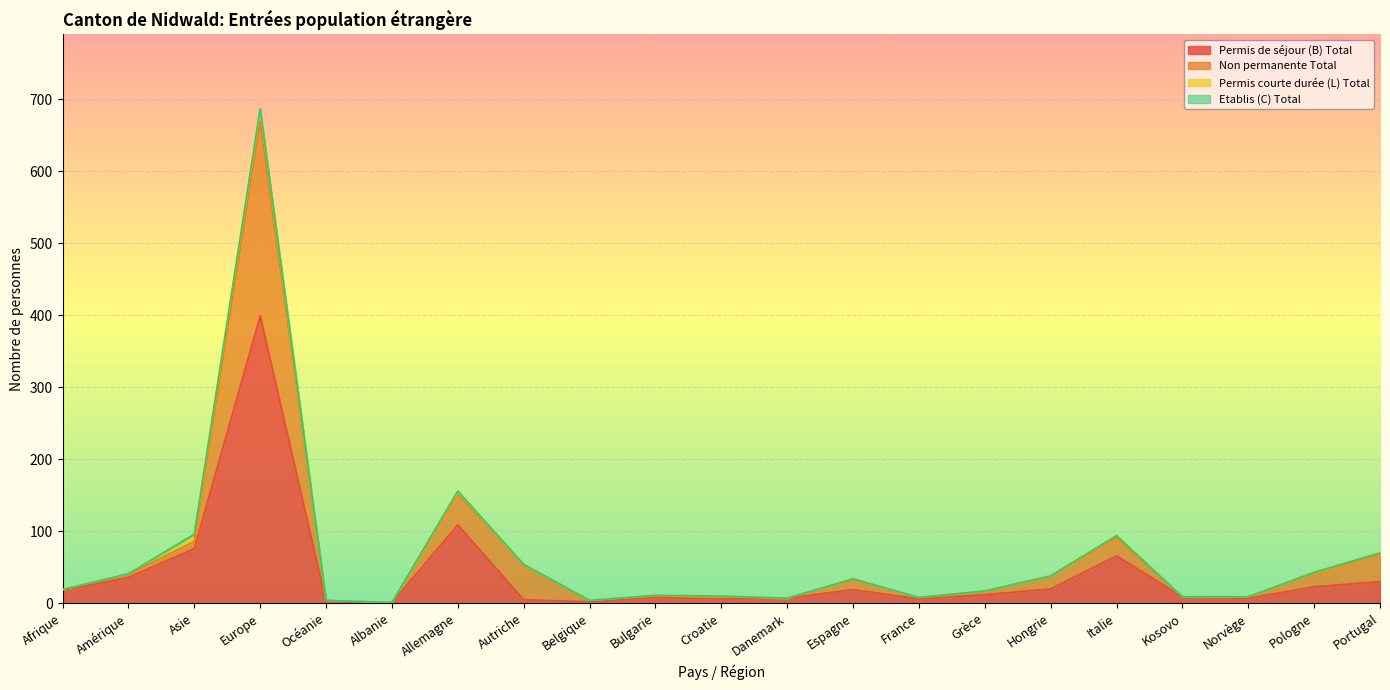

Read the Non permanente Total value at Croatie.

9